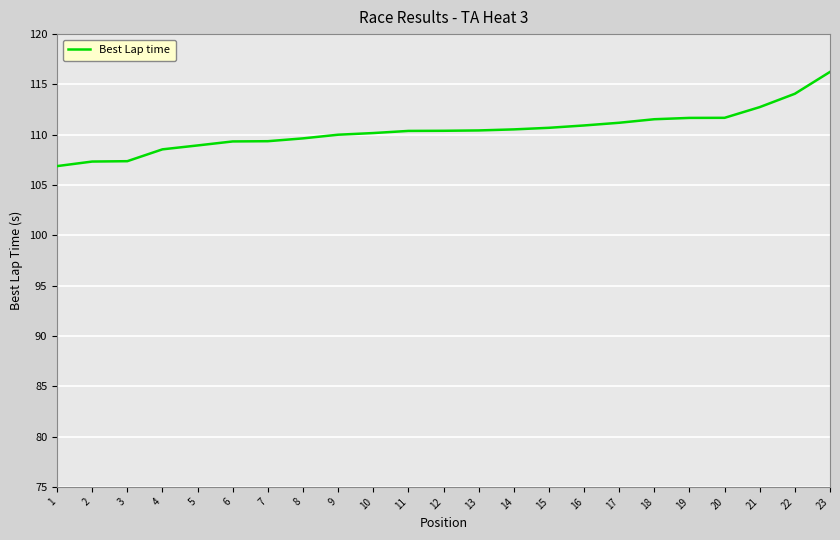

What is the average value?

110.4